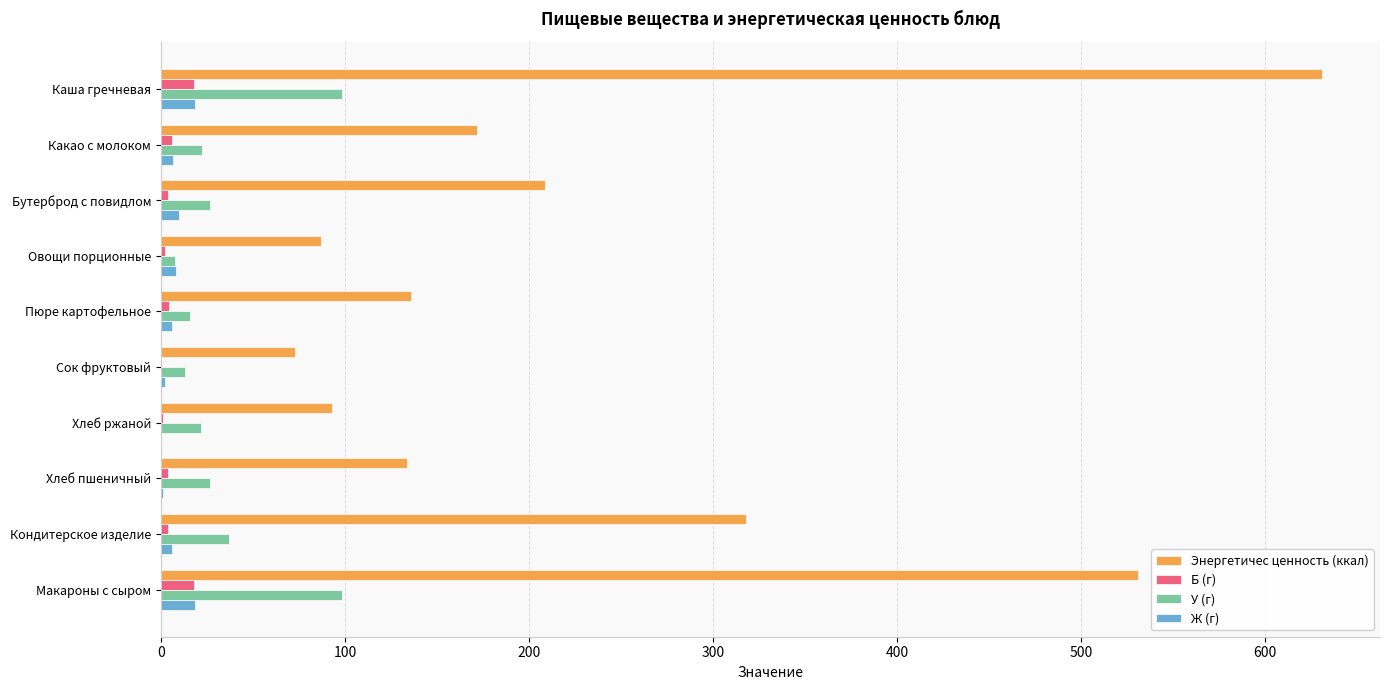

What is the approximate value of Ж (г) at Макароны с сыром?

18.4